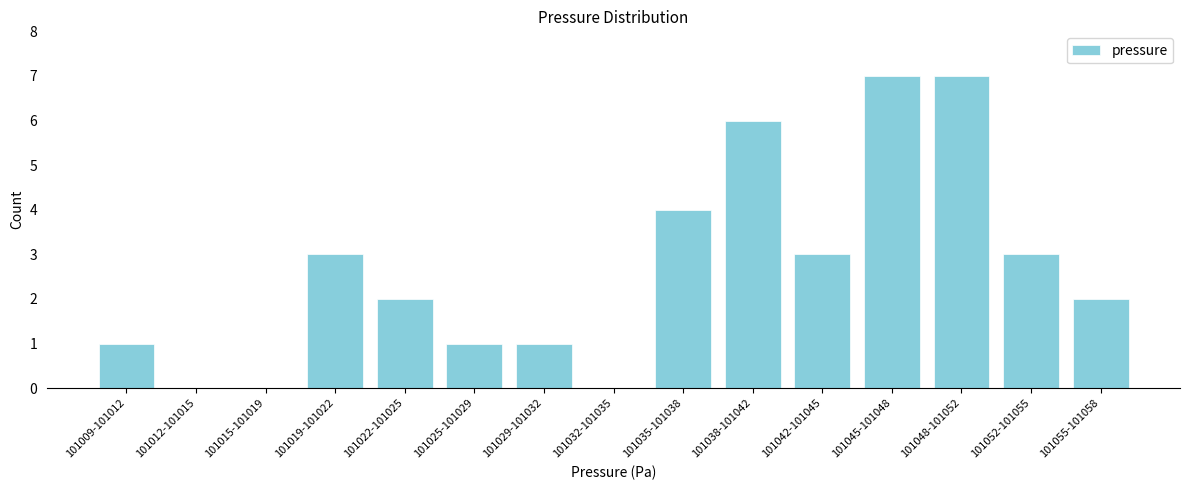

Reading left to right, what are all the values shown in this chart?

101009-101012=1	101012-101015=0	101015-101019=0	101019-101022=3	101022-101025=2	101025-101029=1	101029-101032=1	101032-101035=0	101035-101038=4	101038-101042=6	101042-101045=3	101045-101048=7	101048-101052=7	101052-101055=3	101055-101058=2